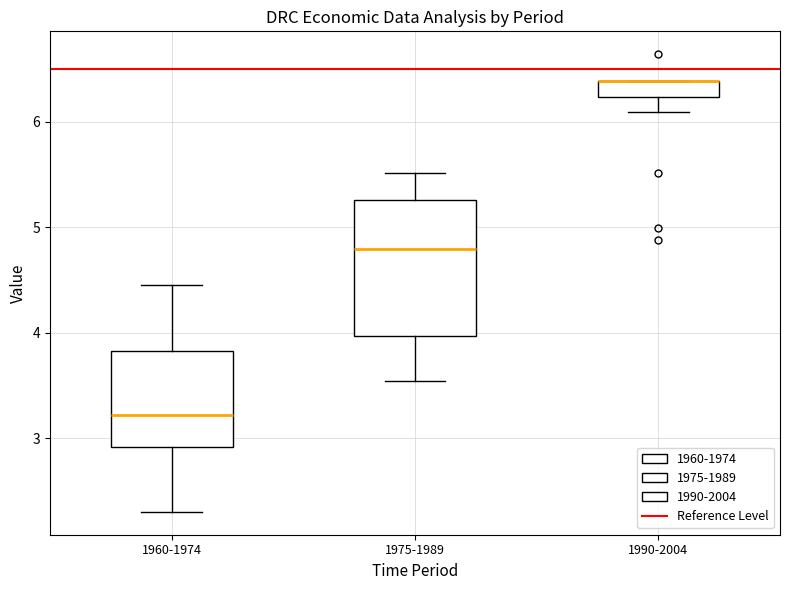

Where is the lower edge of the box for 1960-1974 on the y-axis? The values are not printed on the chart, so give them approximately, as read against the axis.

2.9